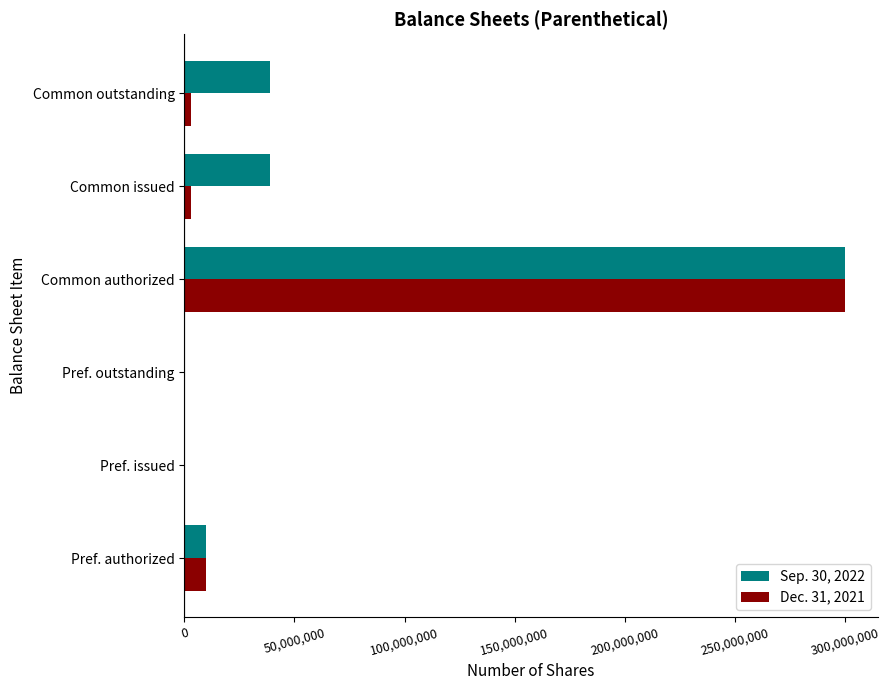

How many data points does each series have?

6